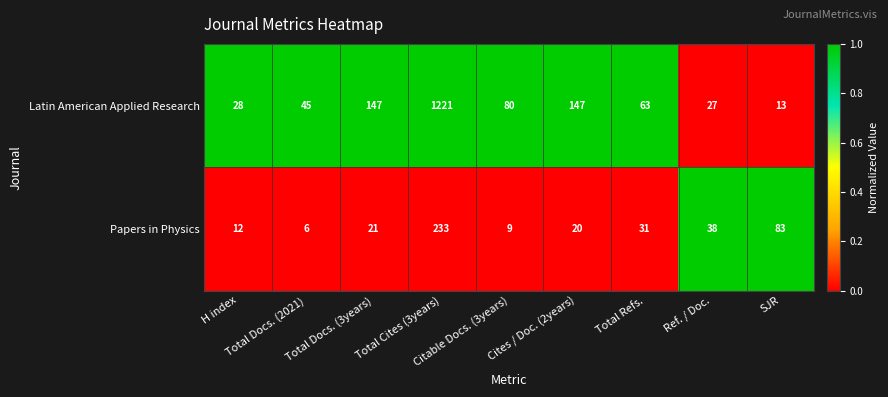

What is the difference between the maximum and minimum values in the Papers in Physics series?

227